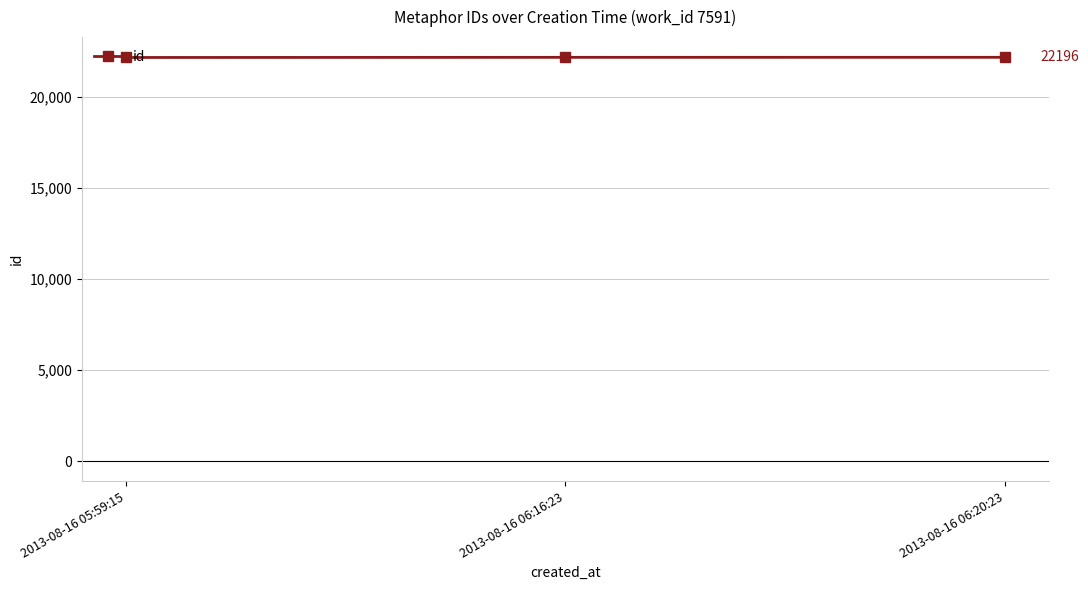

The value at 2013-08-16 06:16:23 is 22194. True or false?

True